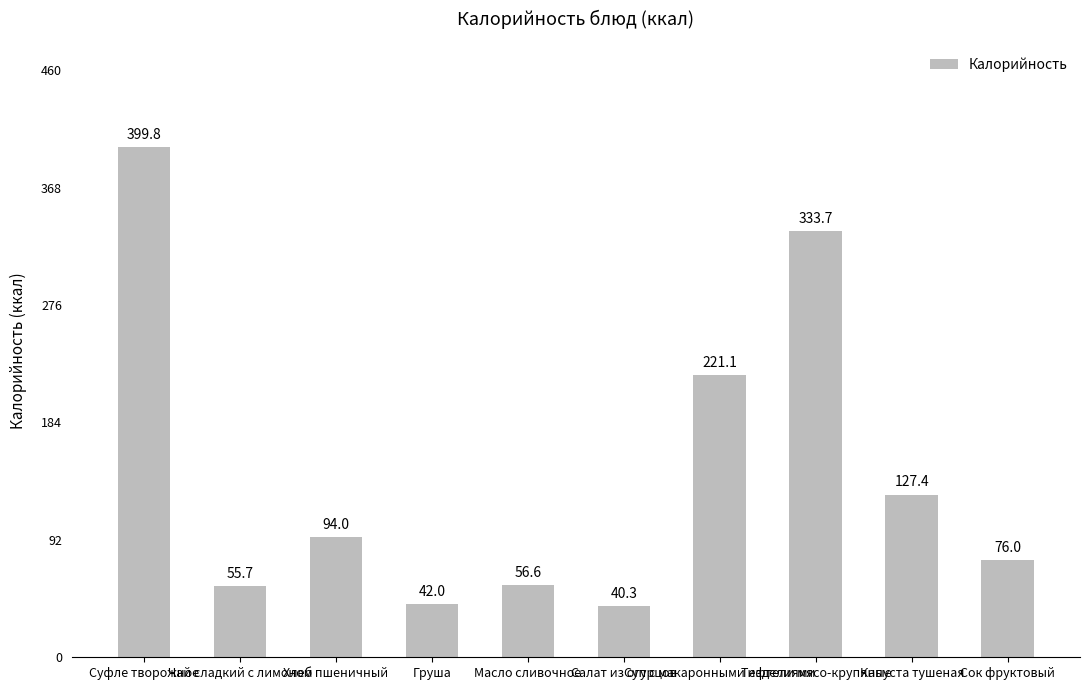

Where is the data nearest to the value 220?

Суп с макаронными изделиями